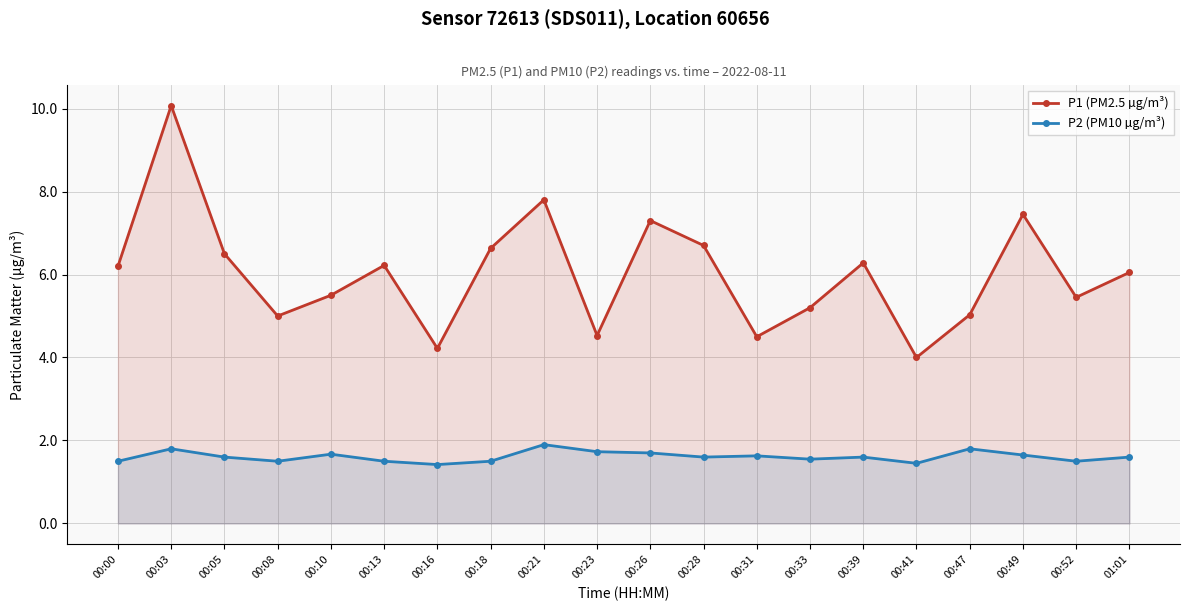

List the labels in order of P1 (PM2.5 µg/m³) value, smallest first.

00:41, 00:16, 00:31, 00:23, 00:08, 00:47, 00:33, 00:52, 00:10, 01:01, 00:00, 00:13, 00:39, 00:05, 00:18, 00:28, 00:26, 00:49, 00:21, 00:03